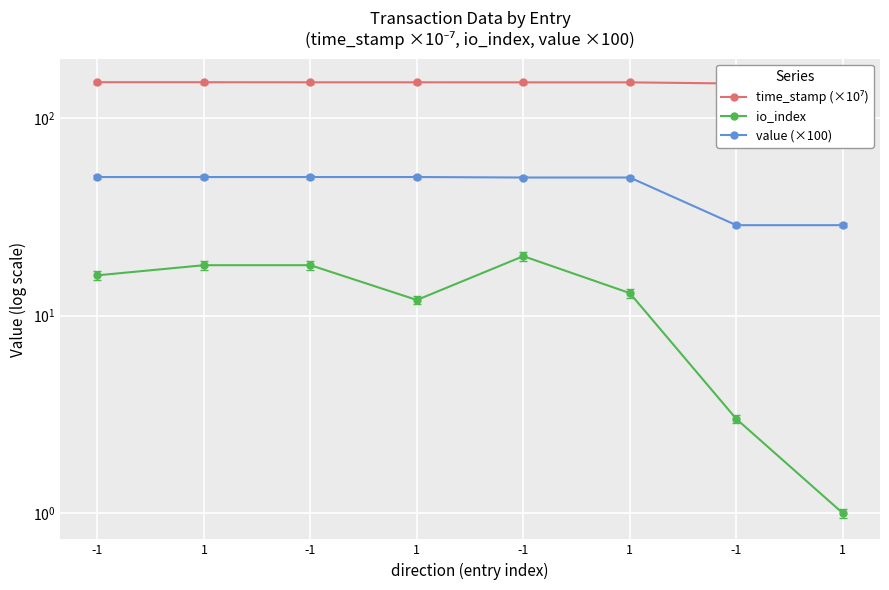

True or false: value (×100) and io_index intersect in this chart.

False